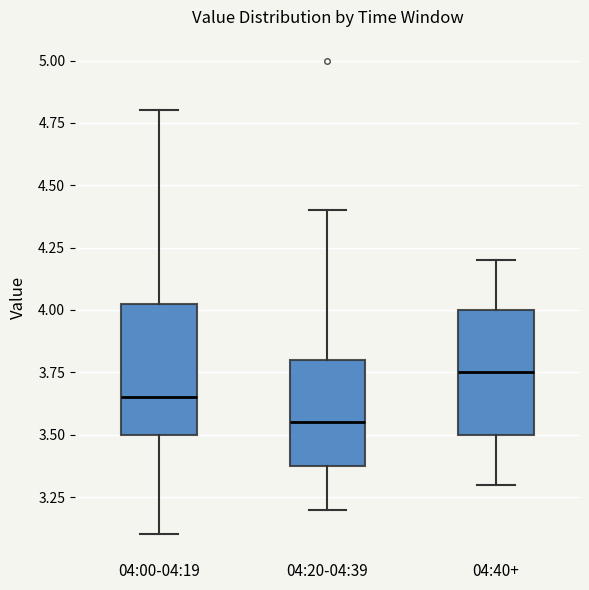

Which box has the lowest median line?

04:20-04:39